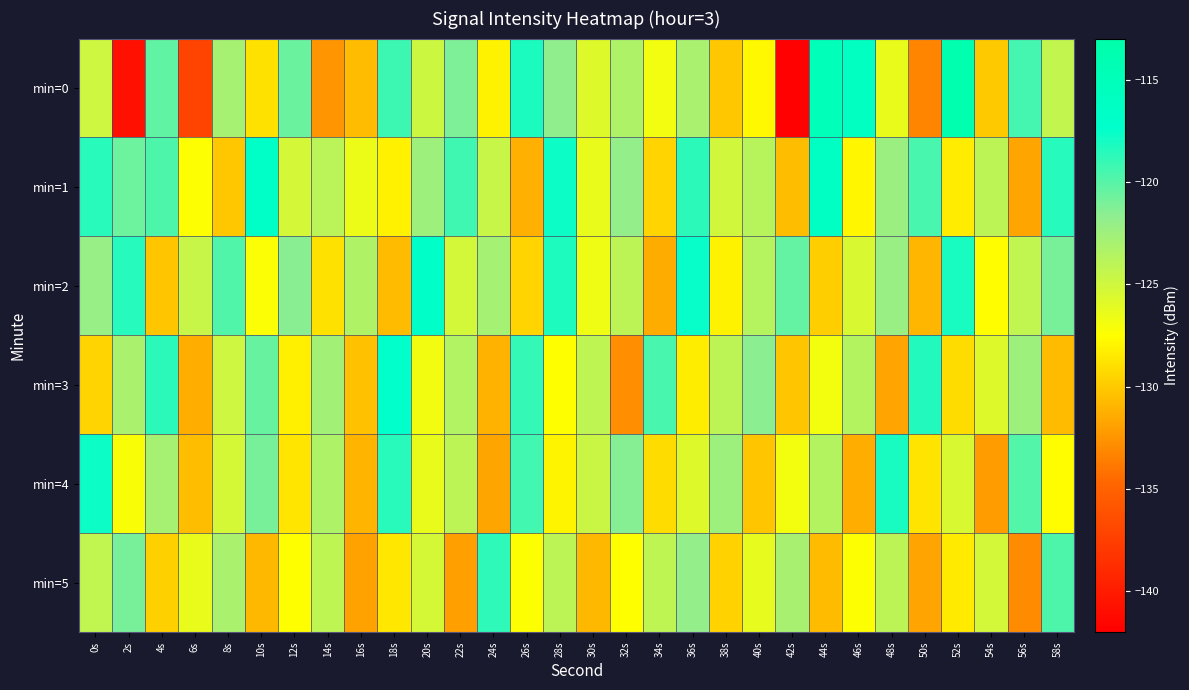

What is the difference between the highest and lowest values at 2s?

22.3